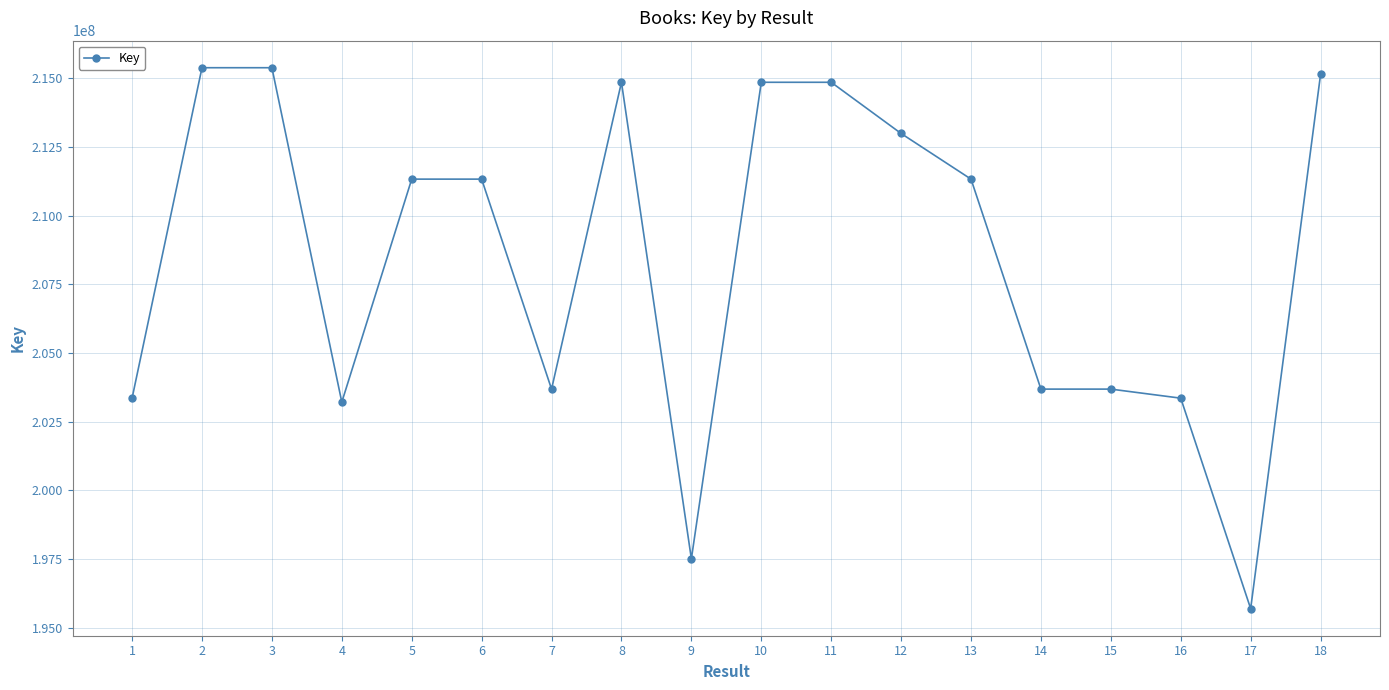

What is the maximum value shown in the chart?

215379807